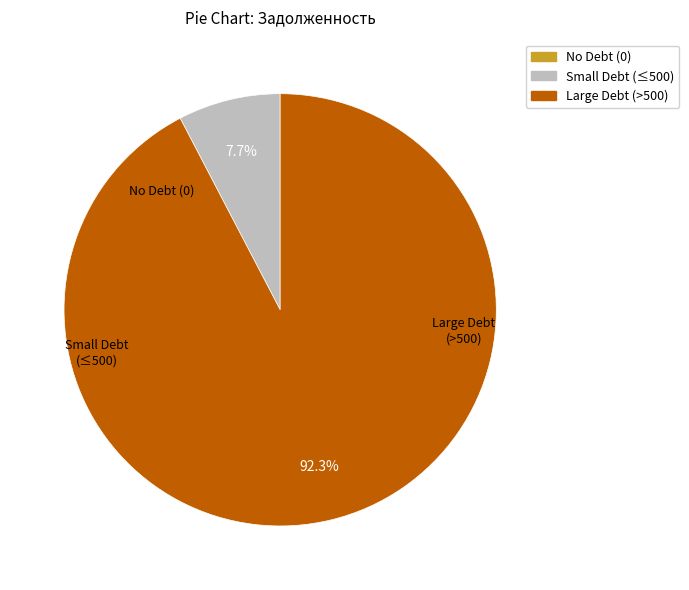

Does any single category account for the majority?

Yes